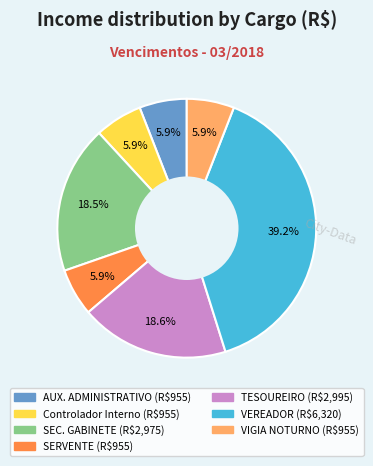

What is the largest slice in the pie chart?

VEREADOR